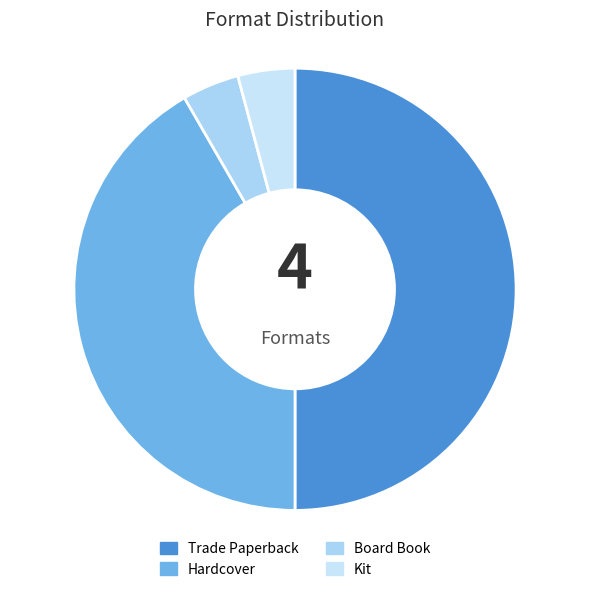

How many segments does this pie chart have?

4